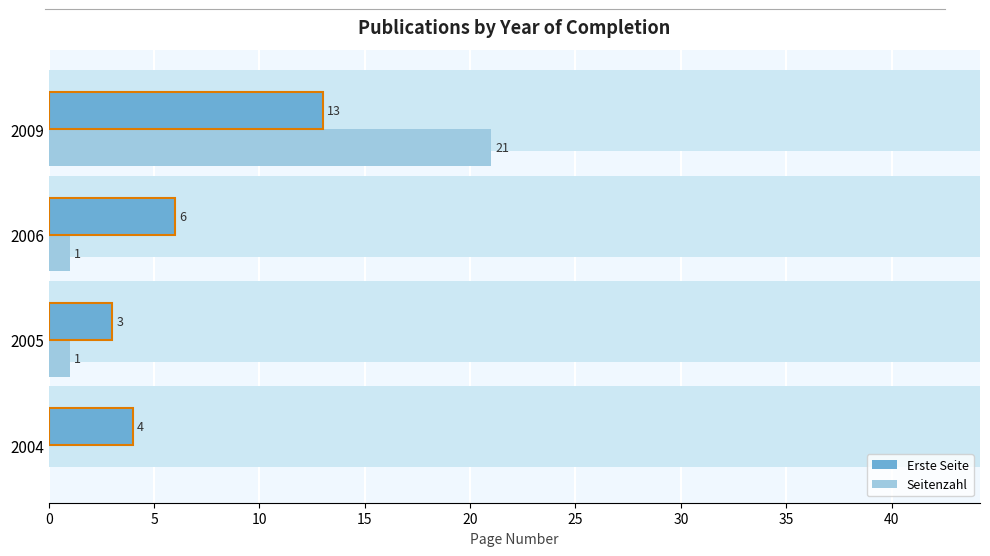

Rank the series by their average value, from highest to lowest.

Erste Seite, Seitenzahl